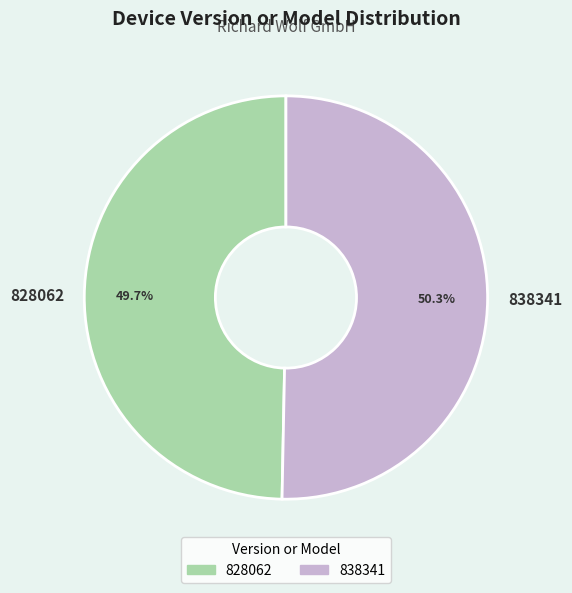

What percentage do 838341 and 828062 together represent?

100.0%